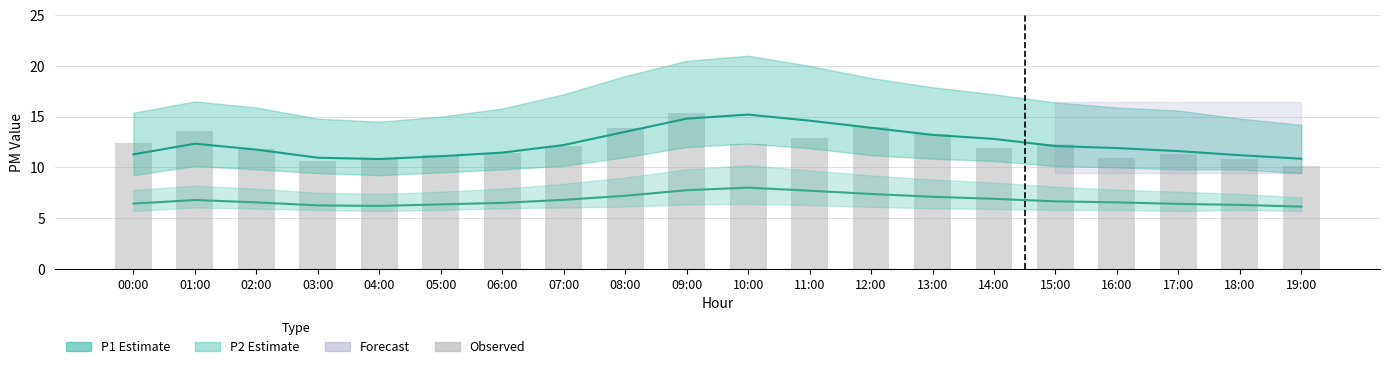

Is it true that P1 (PM10) equals 18.0 at 13:00?

False